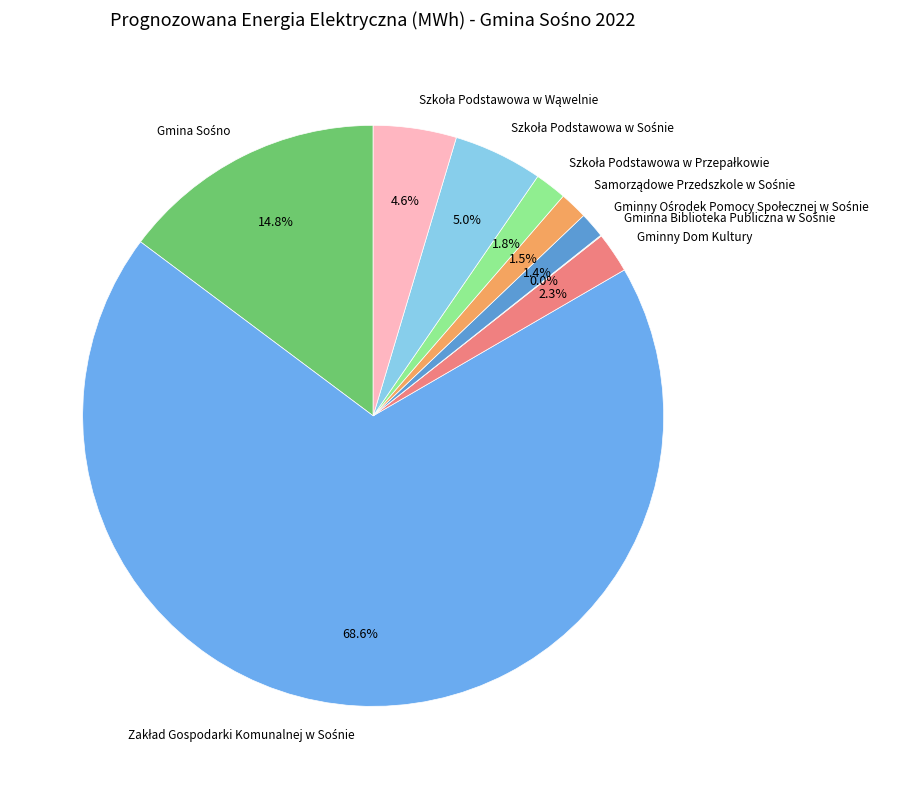

Is there a majority slice in this chart?

Yes